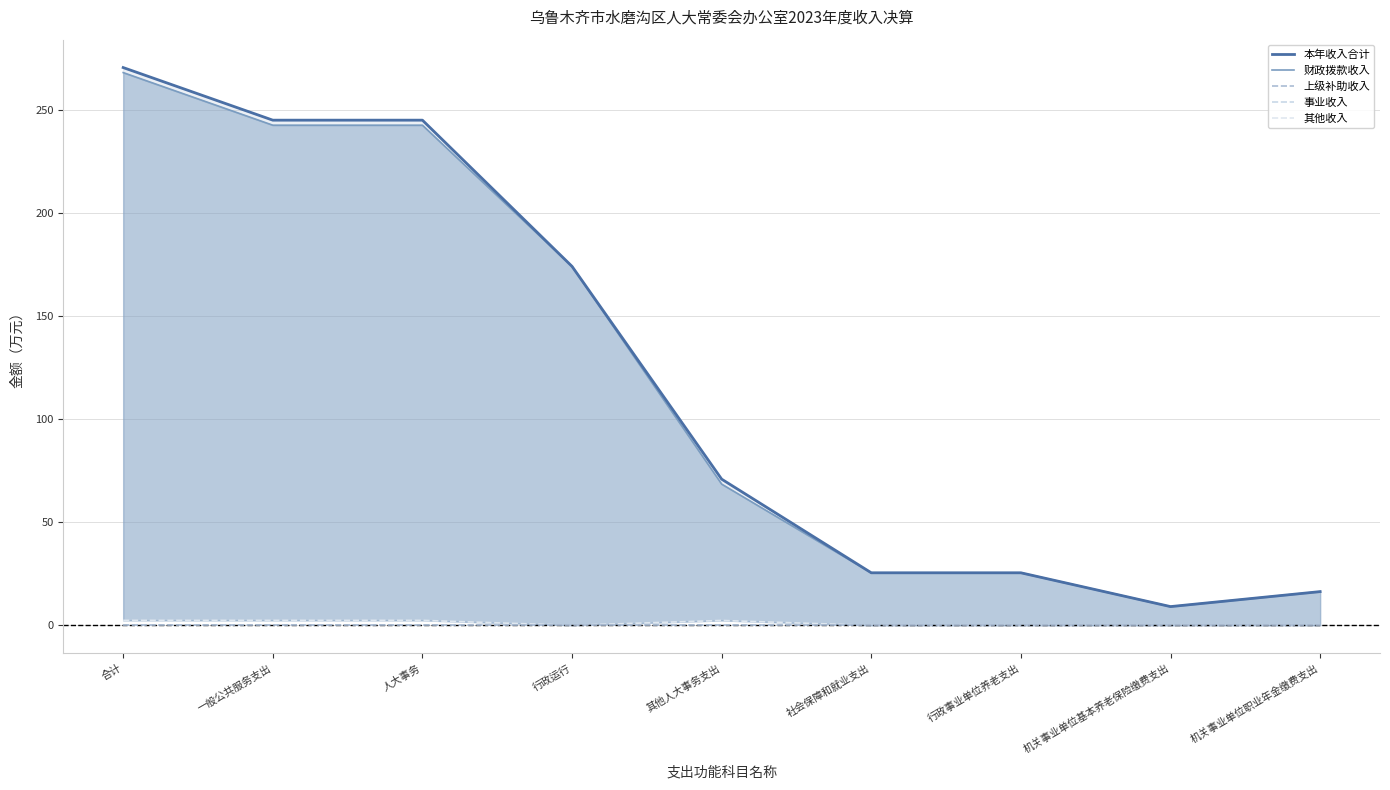

Reading right to left, extract all data points from this chart.

本年收入合计: 机关事业单位职业年金缴费支出=16.4	机关事业单位基本养老保险缴费支出=9.1	行政事业单位养老支出=25.5	社会保障和就业支出=25.5	其他人大事务支出=70.9	行政运行=174.1	人大事务=245.0	一般公共服务支出=245.0	合计=270.5
财政拨款收入: 机关事业单位职业年金缴费支出=16.4	机关事业单位基本养老保险缴费支出=9.1	行政事业单位养老支出=25.5	社会保障和就业支出=25.5	其他人大事务支出=68.5	行政运行=174.1	人大事务=242.6	一般公共服务支出=242.6	合计=268.1
上级补助收入: 机关事业单位职业年金缴费支出=0.0	机关事业单位基本养老保险缴费支出=0.0	行政事业单位养老支出=0.0	社会保障和就业支出=0.0	其他人大事务支出=0.0	行政运行=0.0	人大事务=0.0	一般公共服务支出=0.0	合计=0.0
事业收入: 机关事业单位职业年金缴费支出=0.0	机关事业单位基本养老保险缴费支出=0.0	行政事业单位养老支出=0.0	社会保障和就业支出=0.0	其他人大事务支出=0.0	行政运行=0.0	人大事务=0.0	一般公共服务支出=0.0	合计=0.0
其他收入: 机关事业单位职业年金缴费支出=0.0	机关事业单位基本养老保险缴费支出=0.0	行政事业单位养老支出=0.0	社会保障和就业支出=0.0	其他人大事务支出=2.4	行政运行=0.0	人大事务=2.4	一般公共服务支出=2.4	合计=2.4